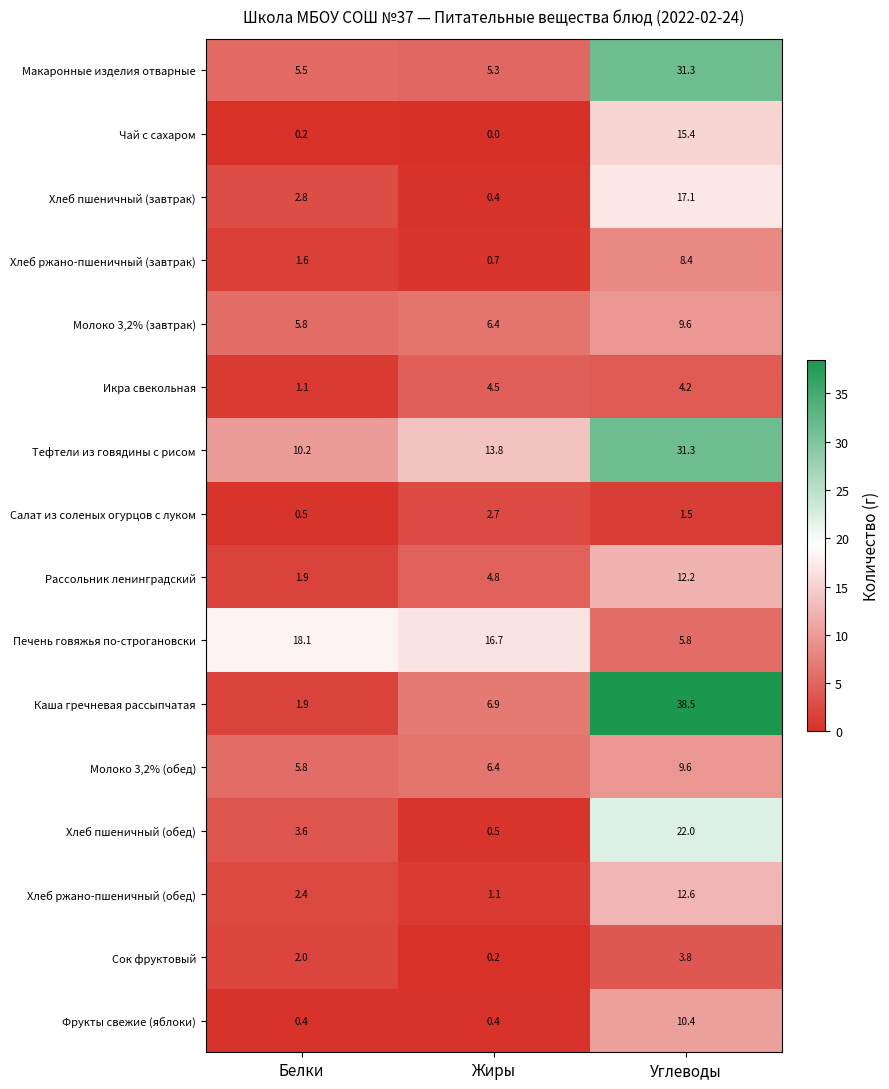

What is the spread (max minus min) of values at Белки?

17.9